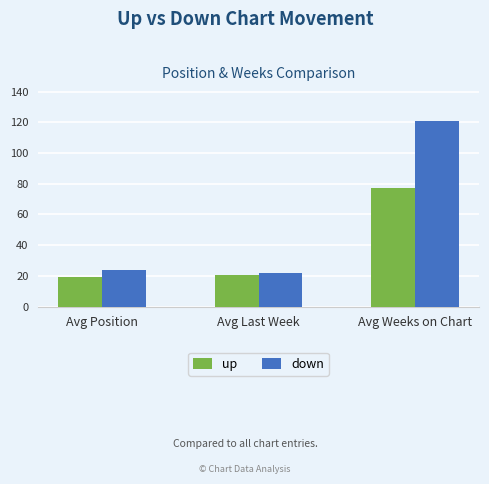

At which label is down closest to 71?

Avg Position